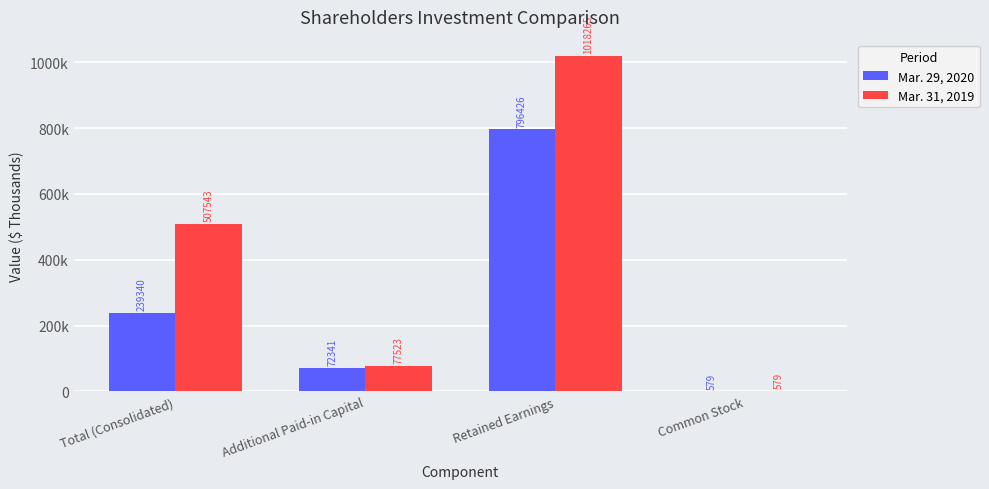

At which category is the sum across all series the highest?

Retained Earnings